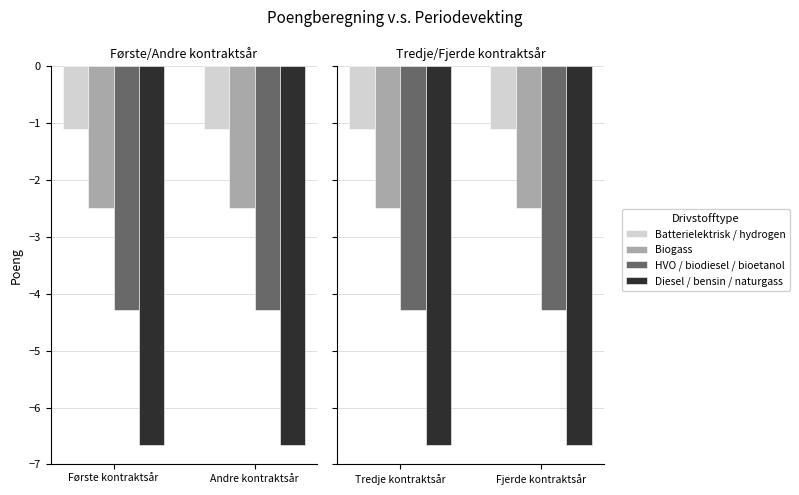

Is it true that Batterielektrisk / hydrogen equals -0.4 at Tredje kontraktsår?

False